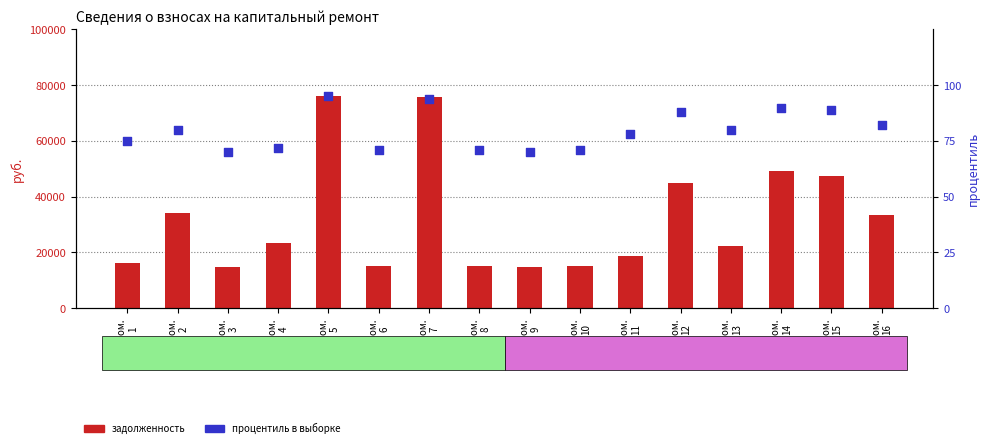

Which series contains the lowest Y value?

процентиль